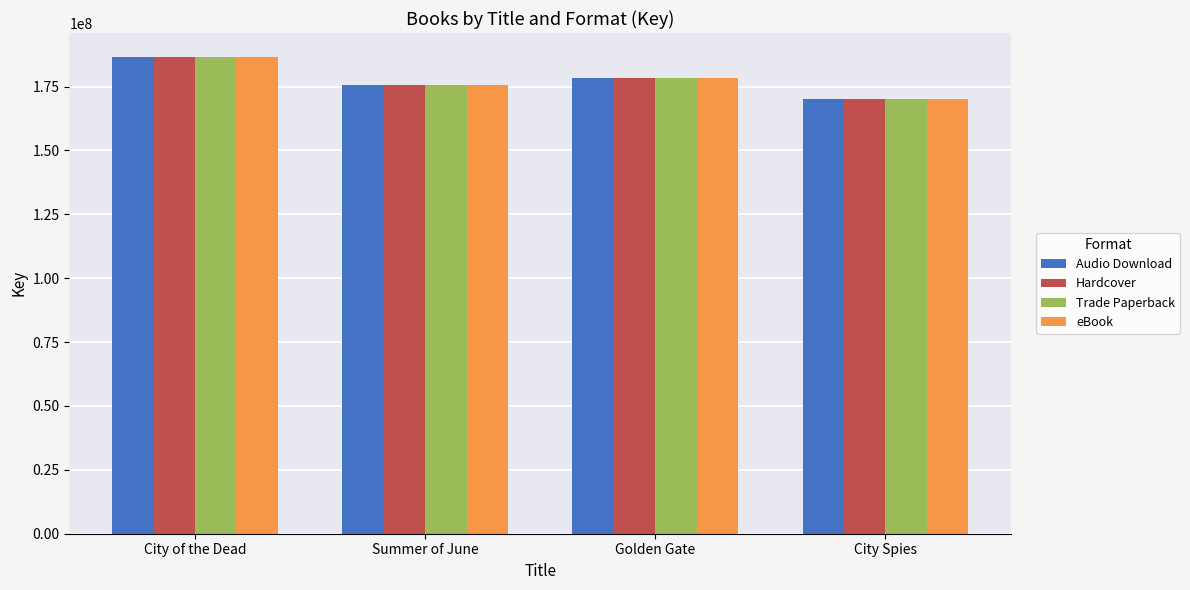

How many bars are there in total?

16